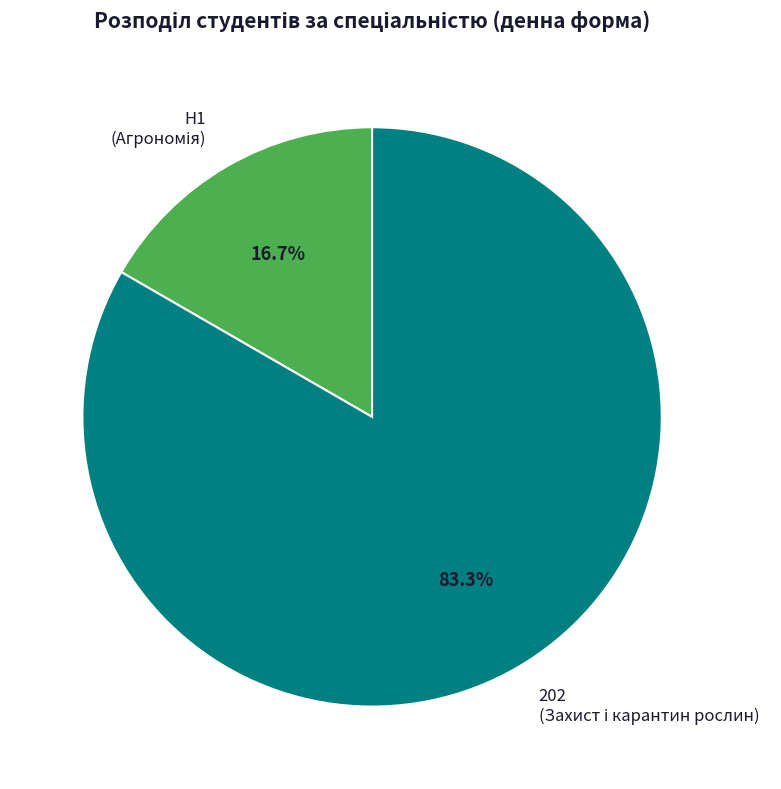

How many segments does this pie chart have?

2